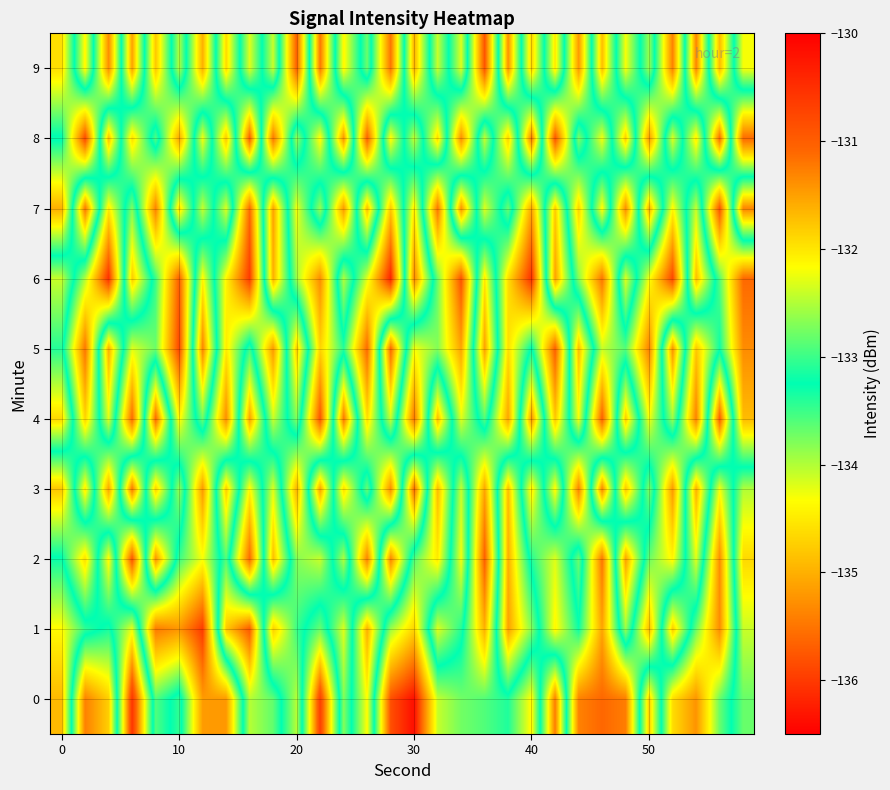

How many data points does each series have?

30